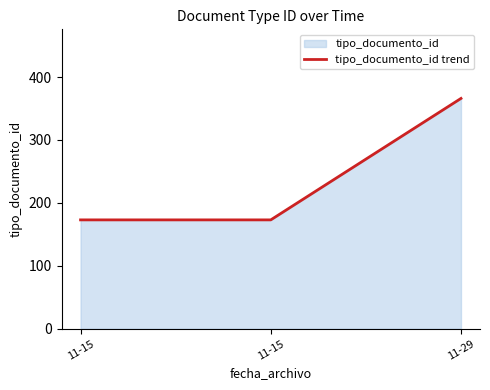

What is the greatest value displayed?

366